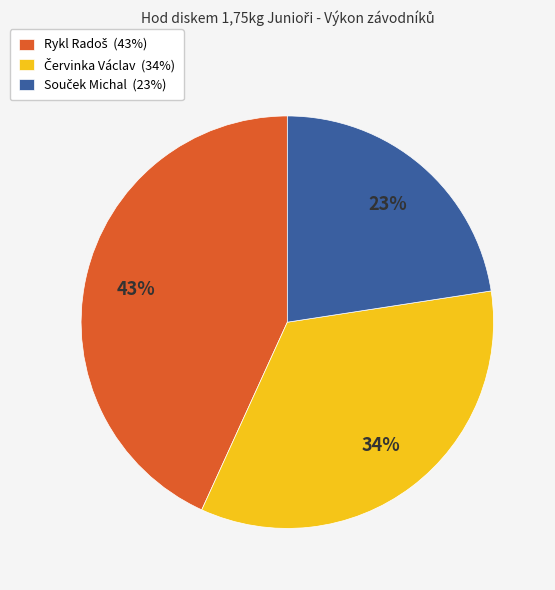

To the nearest percent, what is the average slice percentage?

33%